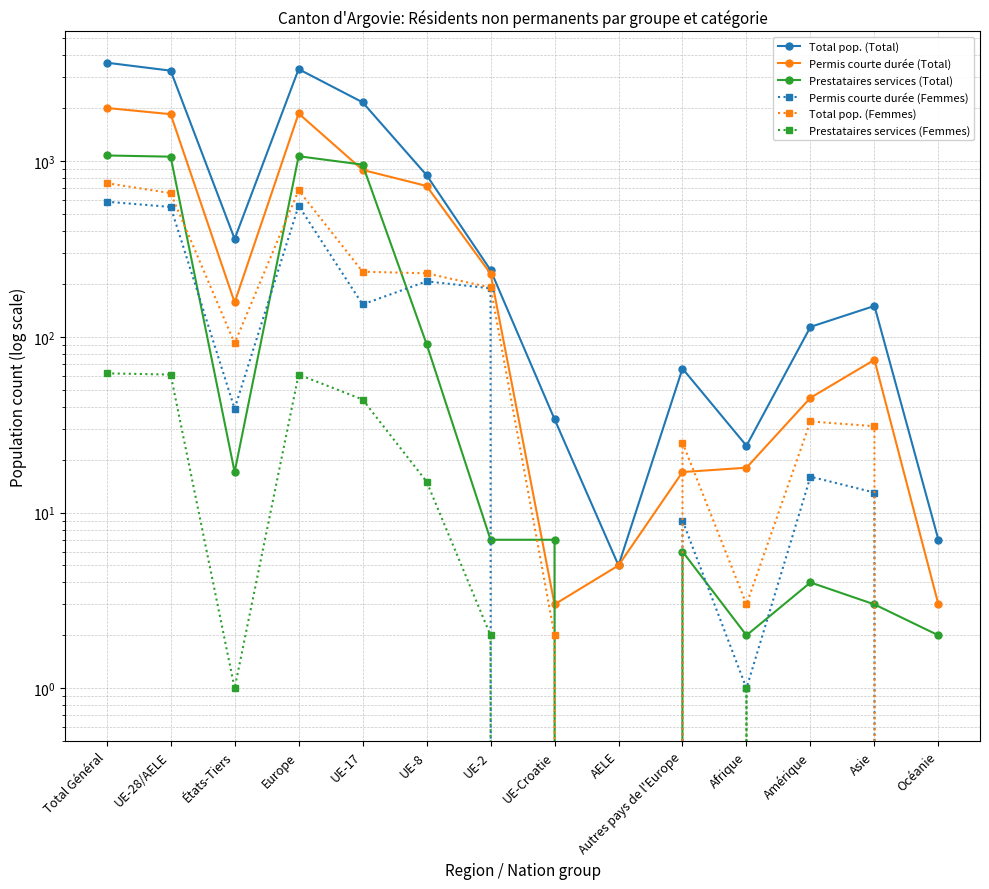

The value of Permis courte durée (Femmes) at Total Général is 314. True or false?

False